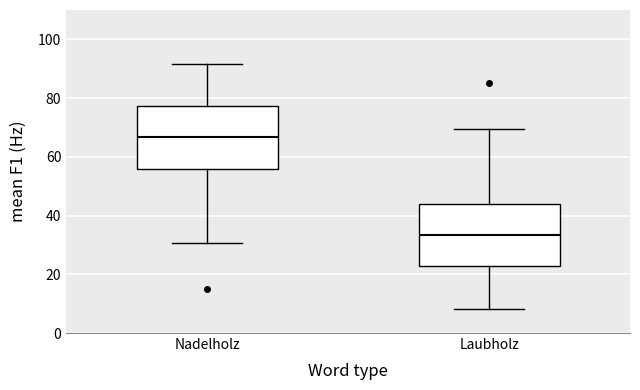

Where does the median line of the box for Nadelholz sit on the y-axis? The values are not printed on the chart, so give them approximately, as read against the axis.

66